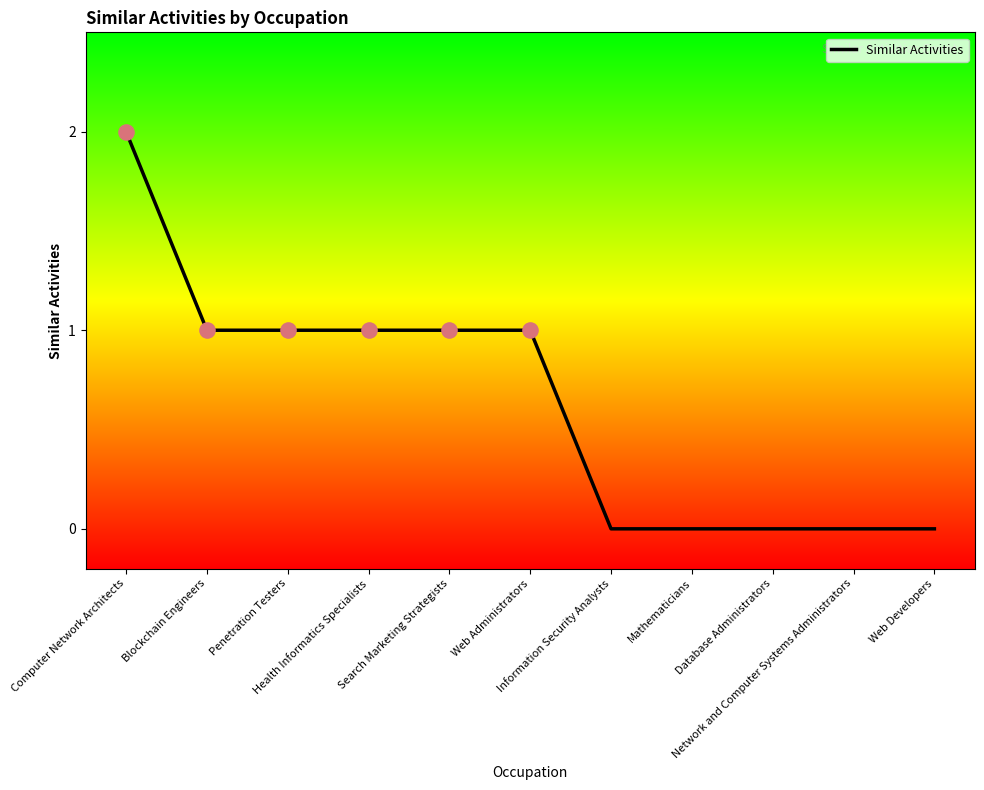

What is the change in value from Computer Network Architects to Database Administrators?

-2